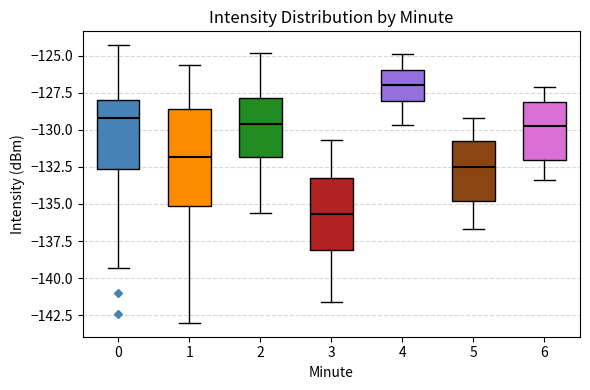

Reading left to right, read every box against the y-axis: the position of its median line, the range the box covers, and the ends of its whiskers. The values are not printed on the chart, so give them approximately, as read against the axis.

0: median -129.0, box -132.5 to -128.0, whiskers -139.5 to -124.5
1: median -132.0, box -135.0 to -128.5, whiskers -143.0 to -125.5
2: median -129.5, box -132.0 to -128.0, whiskers -135.5 to -125.0
3: median -135.5, box -138.0 to -133.0, whiskers -141.5 to -130.5
4: median -127.0, box -128.0 to -126.0, whiskers -129.5 to -125.0
5: median -132.5, box -135.0 to -130.5, whiskers -136.5 to -129.0
6: median -129.5, box -132.0 to -128.0, whiskers -133.5 to -127.0